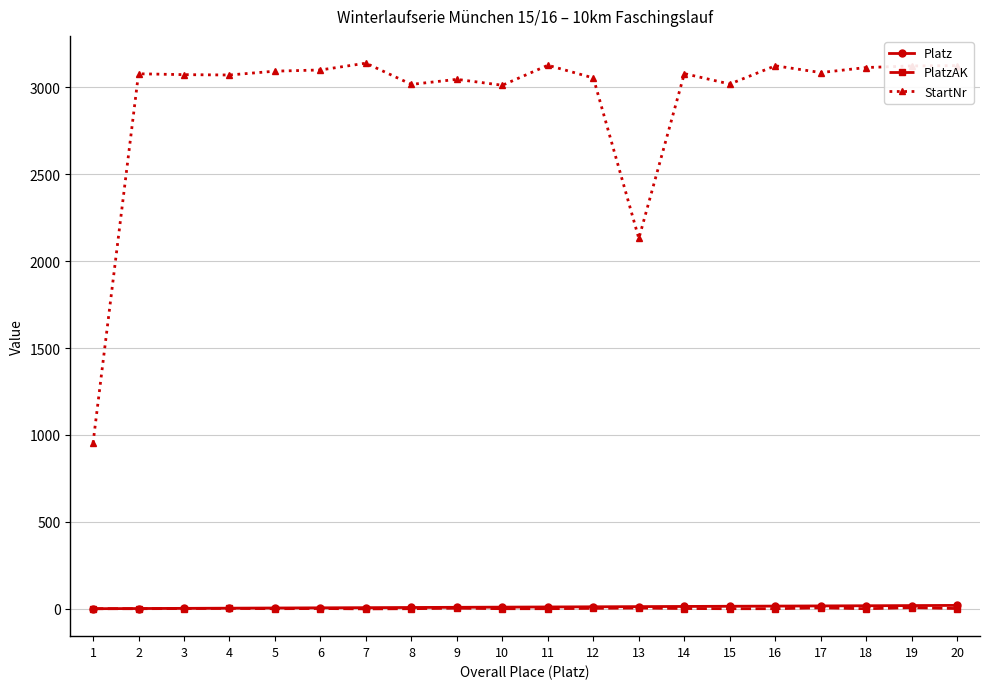

True or false: Platz and StartNr intersect in this chart.

False